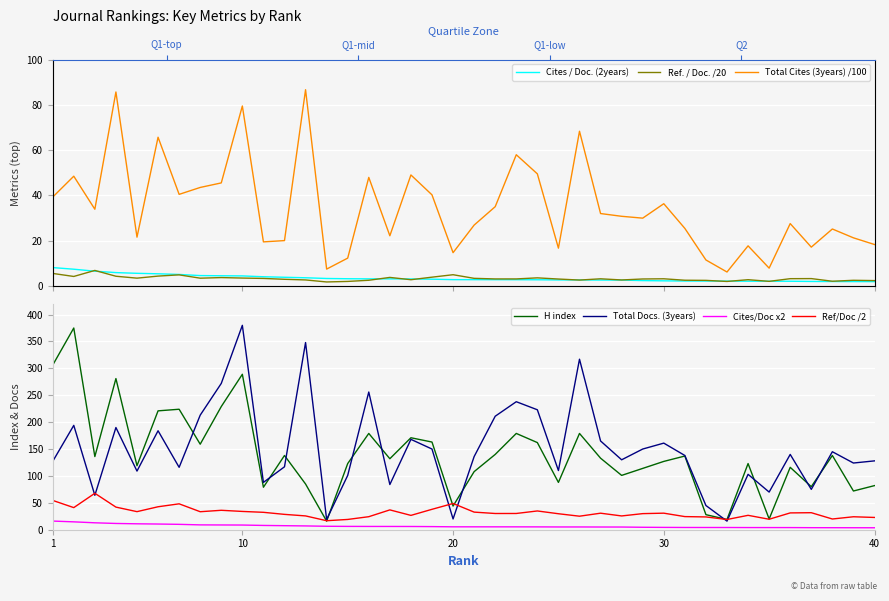

True or false: Cites/Doc x2 and Total Docs. (3years) cross at least once.

False